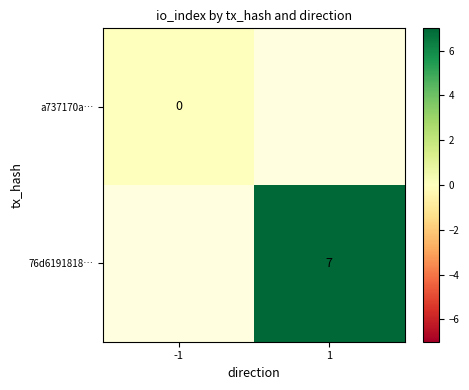

Is the value of 76d6191818… at 1 greater than the value of a737170a… at -1?

Yes